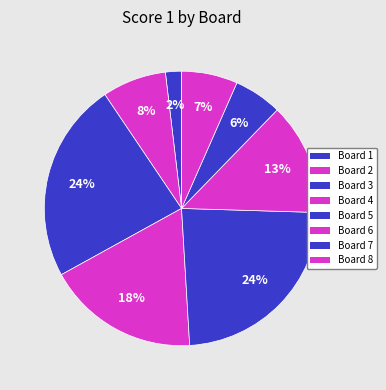

How many segments does this pie chart have?

8